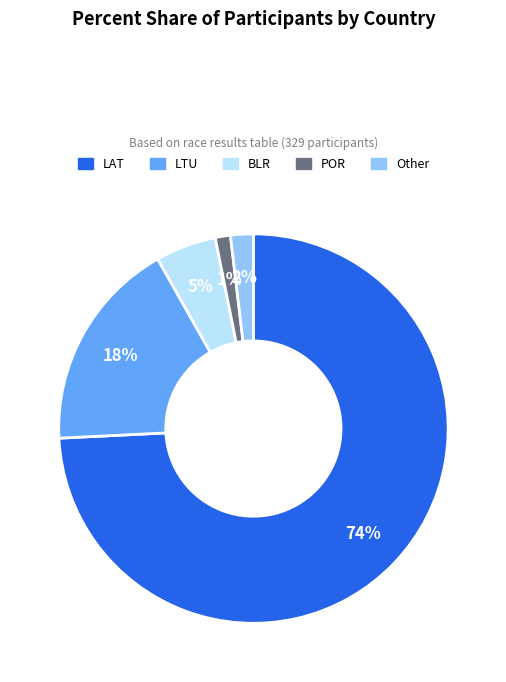

Rank the categories by value from lowest to highest.

POR, Other, BLR, LTU, LAT